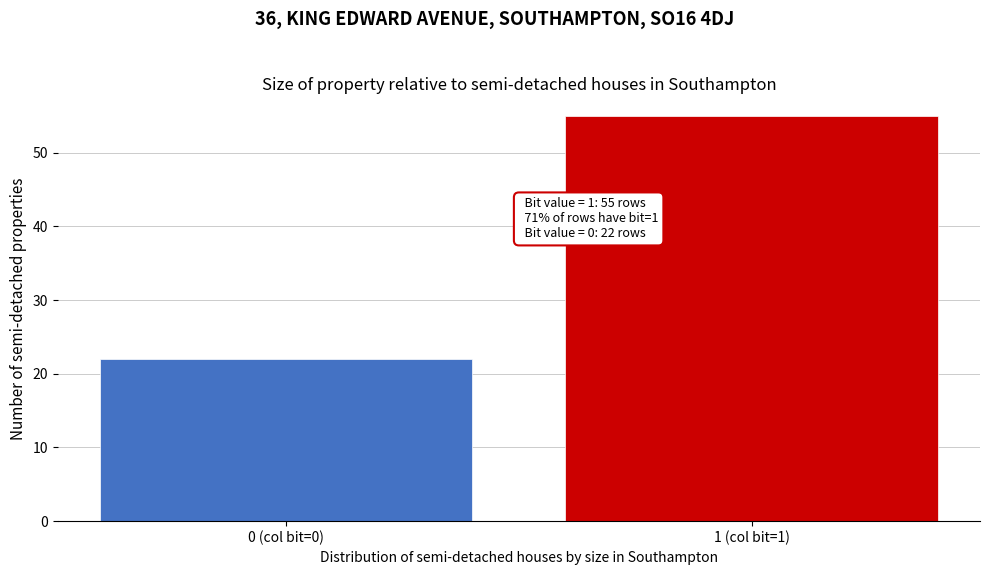

Reading right to left, extract all data points from this chart.

55	22